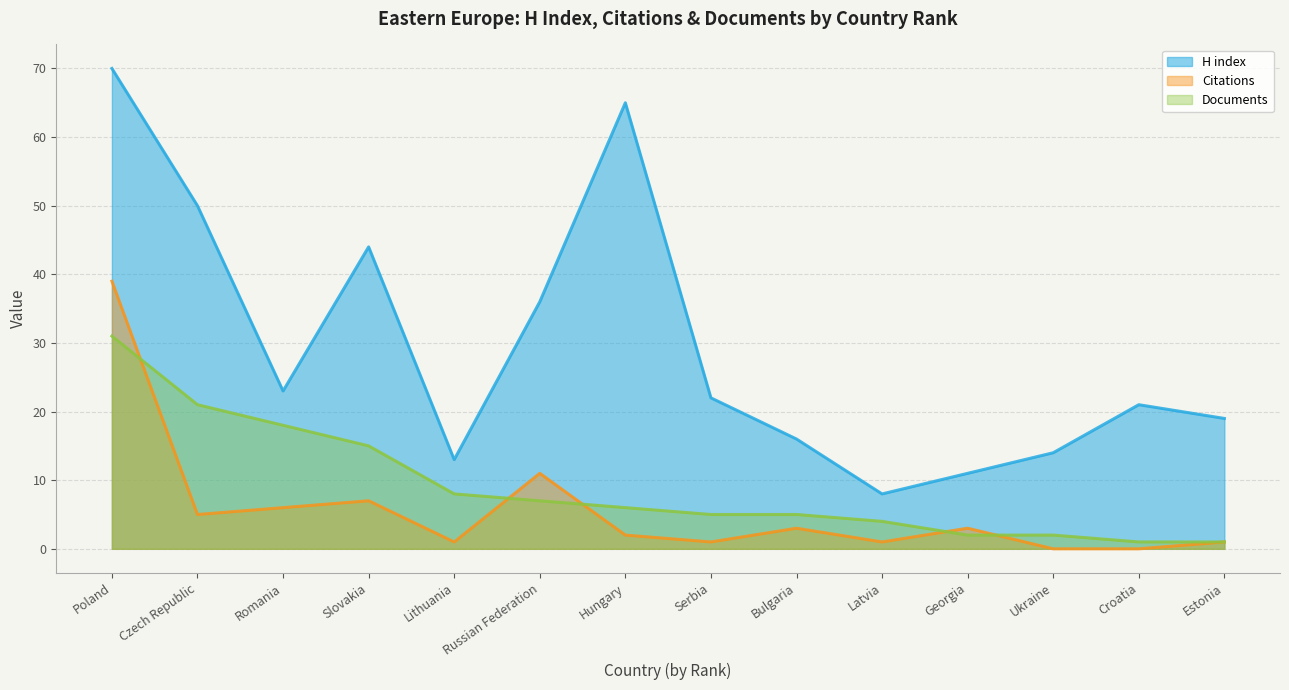

Does the chart have visible grid lines?

Yes